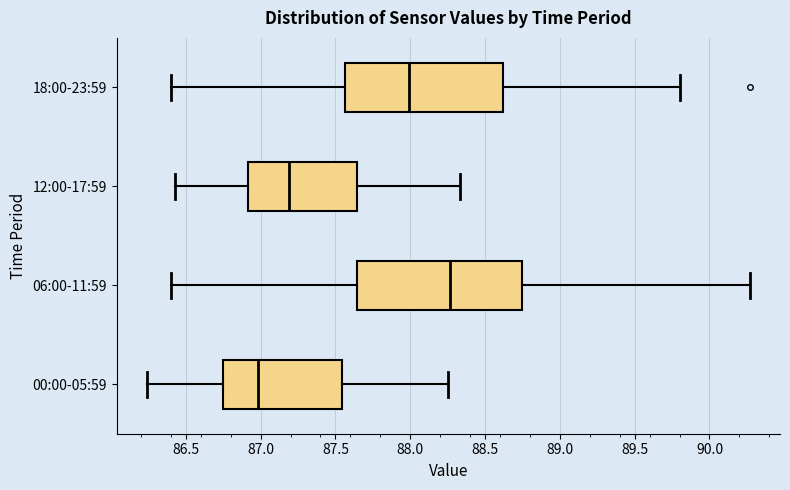

Which box's median line is the furthest to the right?

06:00-11:59